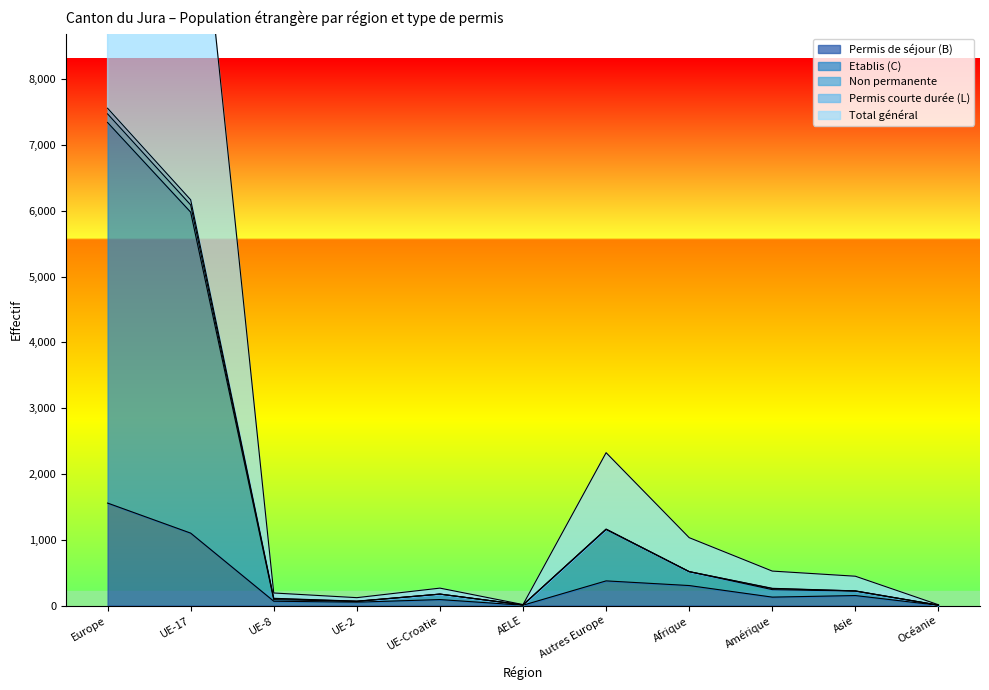

What is the highest value of the Permis de séjour (B) series?

1558